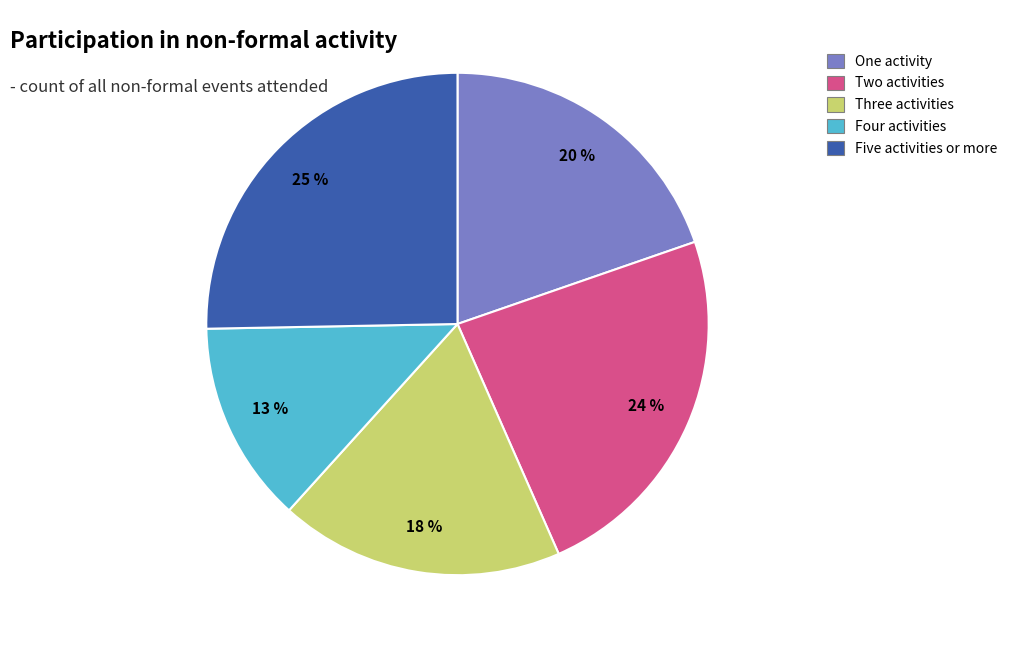

Is it true that Two activities is 17% of the pie?

False